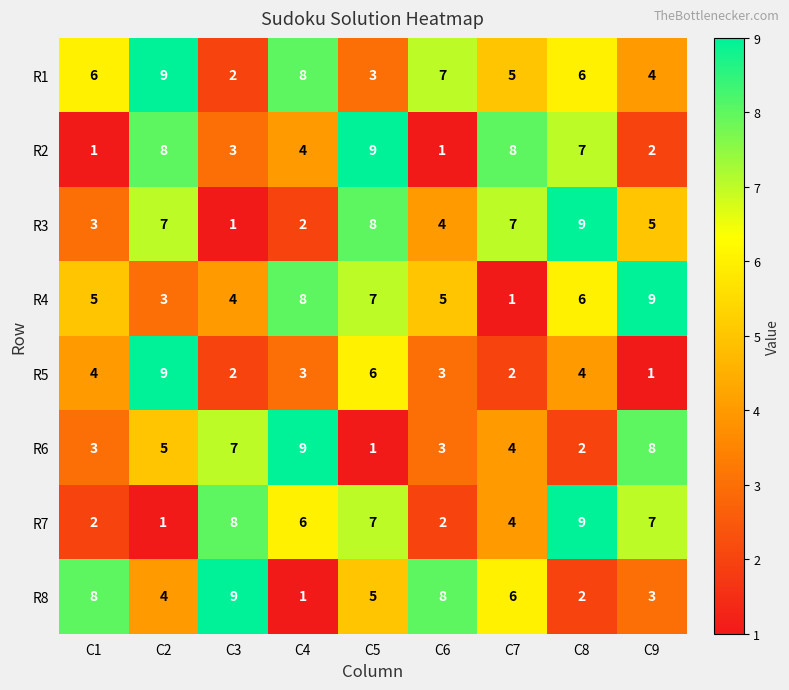

Is the value of R7 at C3 greater than the value of R3 at C3?

Yes